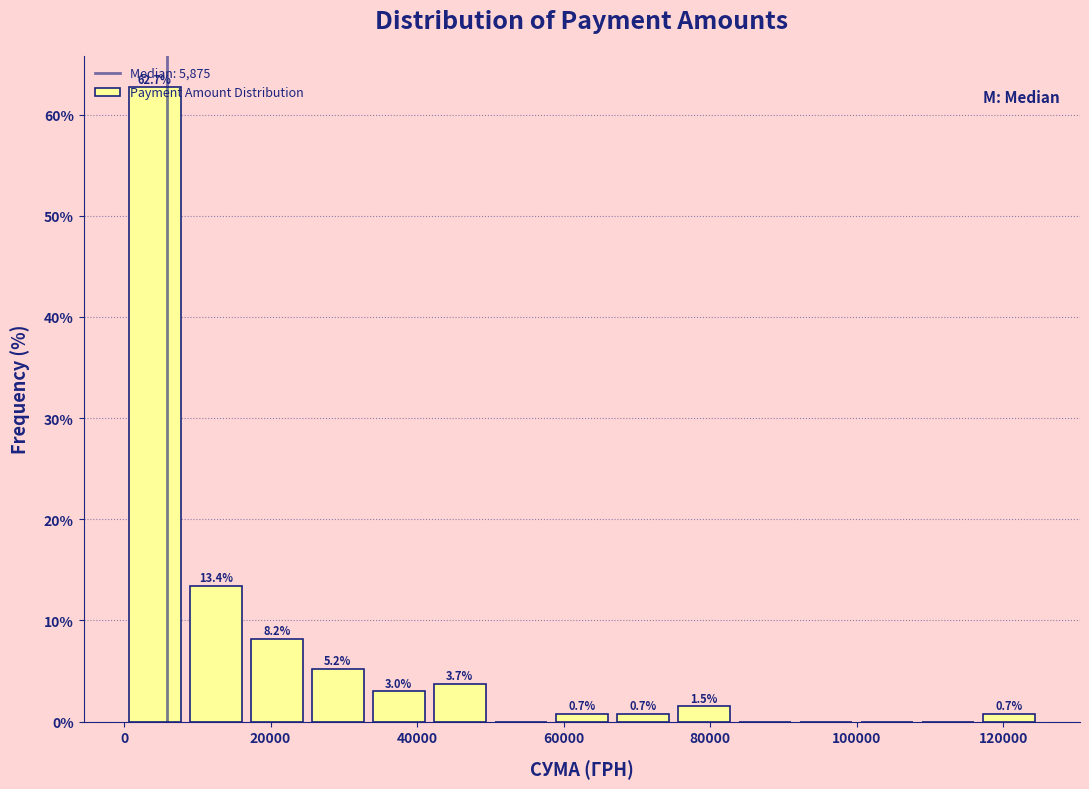

Over which range of the x-axis is the bar tallest?

0 to 8000